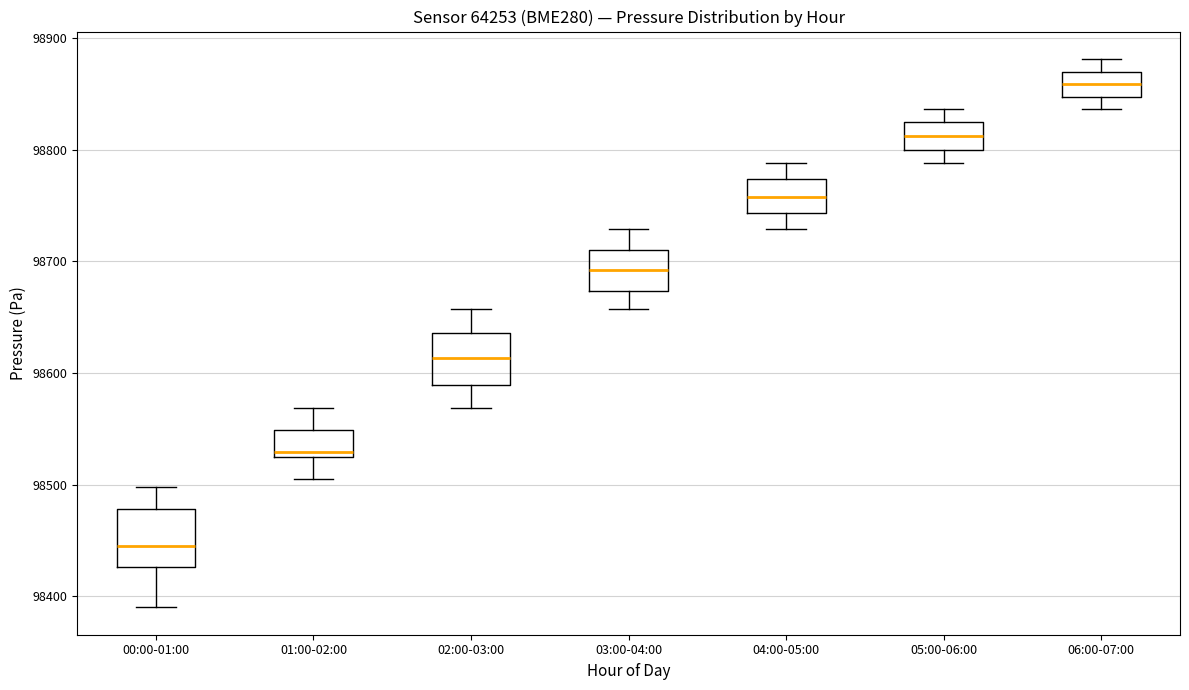

Which box has the highest median line?

06:00-07:00